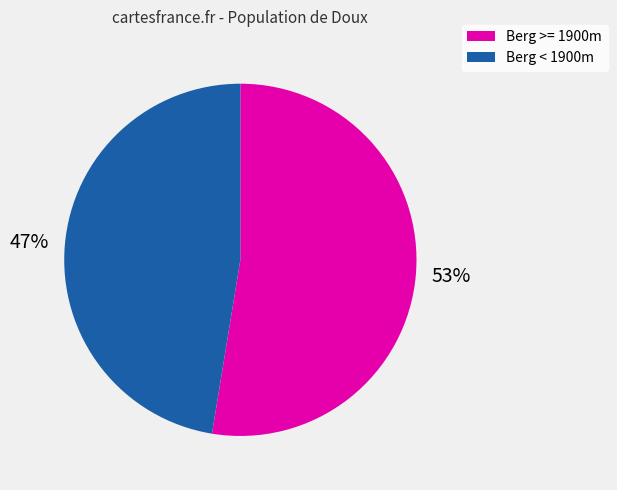

To the nearest percent, what is the average slice percentage?

50%